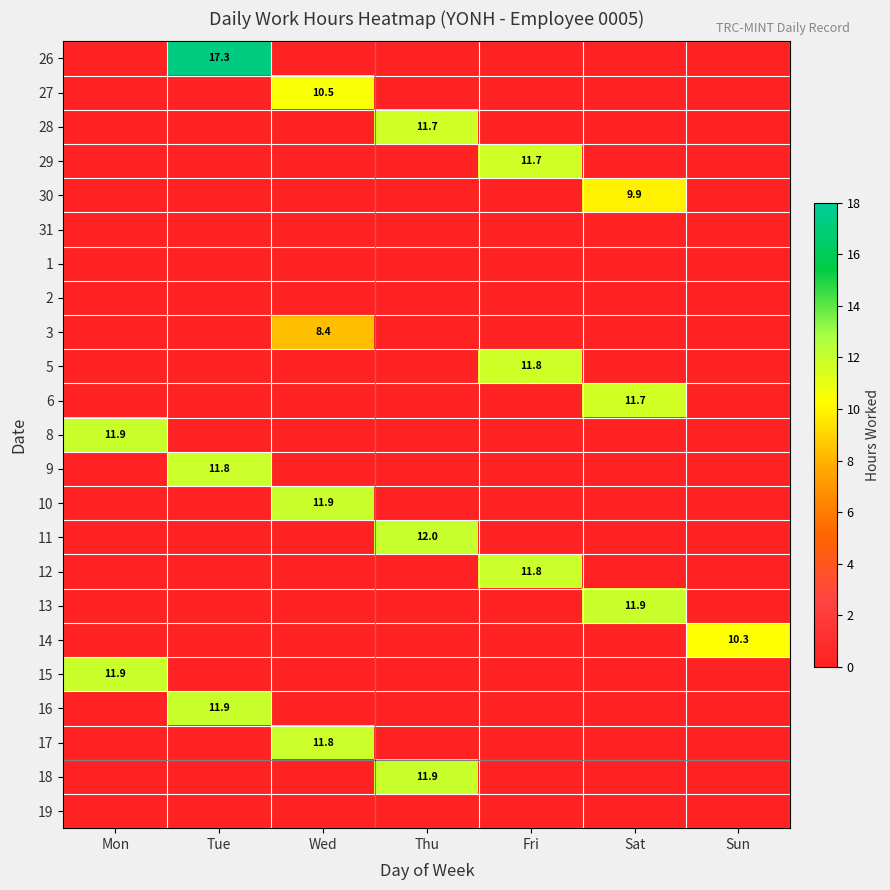

Is it true that 3 equals 1.9 at Wed?

False